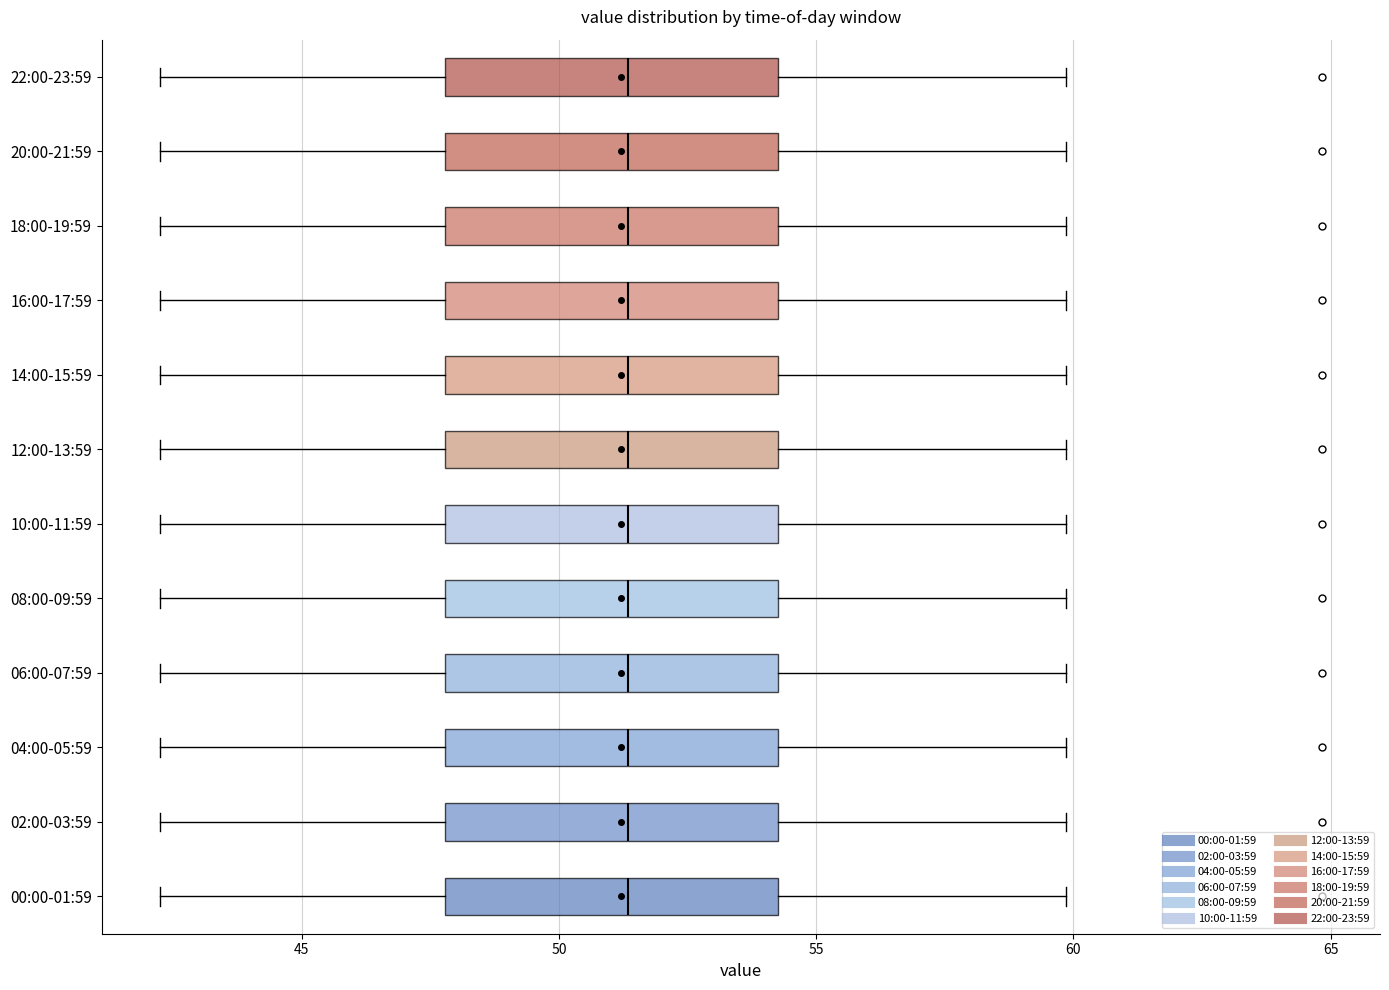

Reading bottom to top, read every box against the x-axis: the position of its median line, the range the box covers, and the ends of its whiskers. The values are not printed on the chart, so give them approximately, as read against the axis.

00:00-01:59: median 51.5, box 48.0 to 54.5, whiskers 42.0 to 60.0
02:00-03:59: median 51.5, box 48.0 to 54.5, whiskers 42.0 to 60.0
04:00-05:59: median 51.5, box 48.0 to 54.5, whiskers 42.0 to 60.0
06:00-07:59: median 51.5, box 48.0 to 54.5, whiskers 42.0 to 60.0
08:00-09:59: median 51.5, box 48.0 to 54.5, whiskers 42.0 to 60.0
10:00-11:59: median 51.5, box 48.0 to 54.5, whiskers 42.0 to 60.0
12:00-13:59: median 51.5, box 48.0 to 54.5, whiskers 42.0 to 60.0
14:00-15:59: median 51.5, box 48.0 to 54.5, whiskers 42.0 to 60.0
16:00-17:59: median 51.5, box 48.0 to 54.5, whiskers 42.0 to 60.0
18:00-19:59: median 51.5, box 48.0 to 54.5, whiskers 42.0 to 60.0
20:00-21:59: median 51.5, box 48.0 to 54.5, whiskers 42.0 to 60.0
22:00-23:59: median 51.5, box 48.0 to 54.5, whiskers 42.0 to 60.0